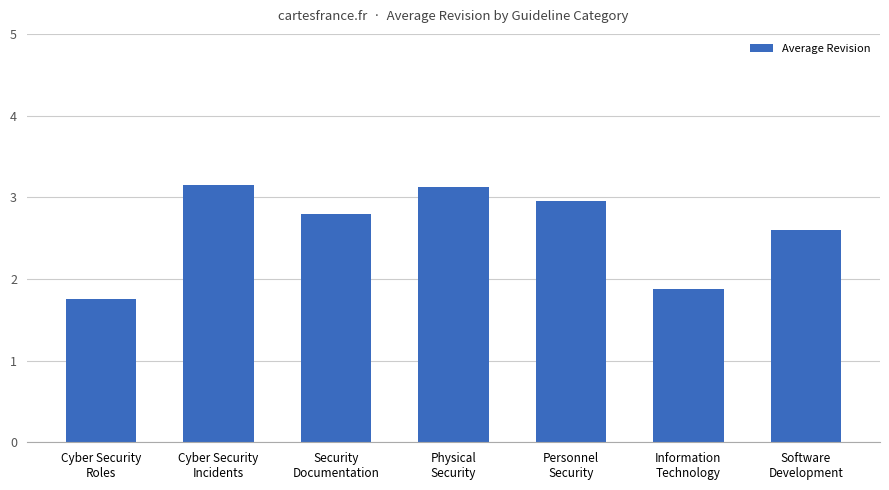

What is the difference between the maximum and minimum values?

1.4